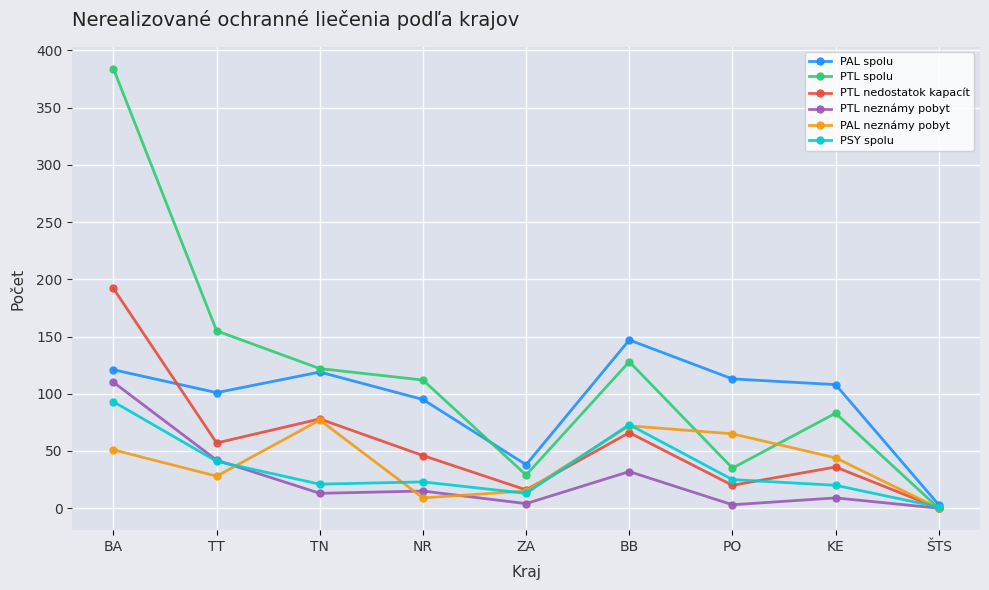

How many lines are shown in the chart?

6